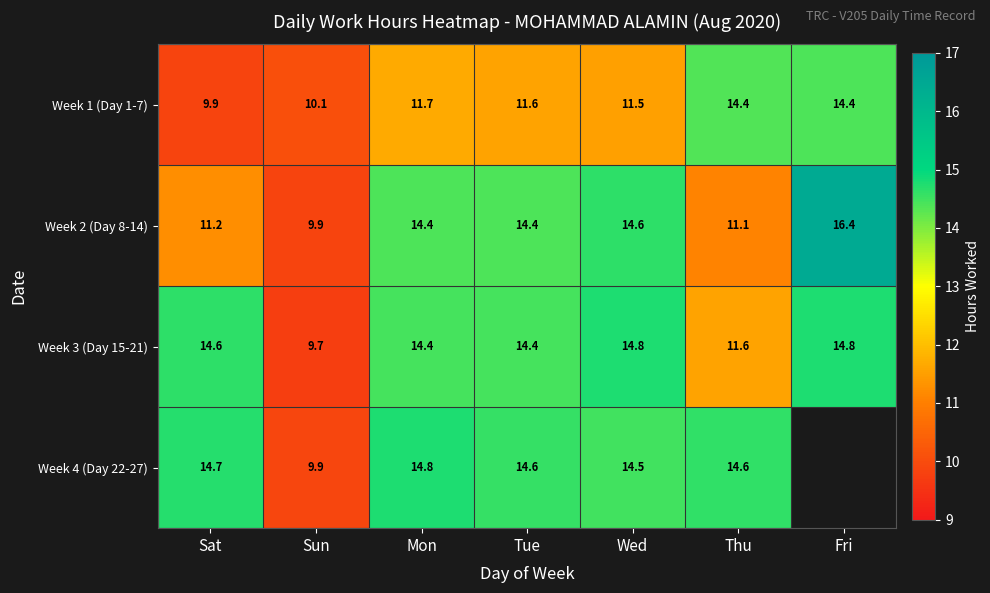

Rank the series at Thu from highest to lowest value.

Week 4 (Day 22-27), Week 1 (Day 1-7), Week 3 (Day 15-21), Week 2 (Day 8-14)